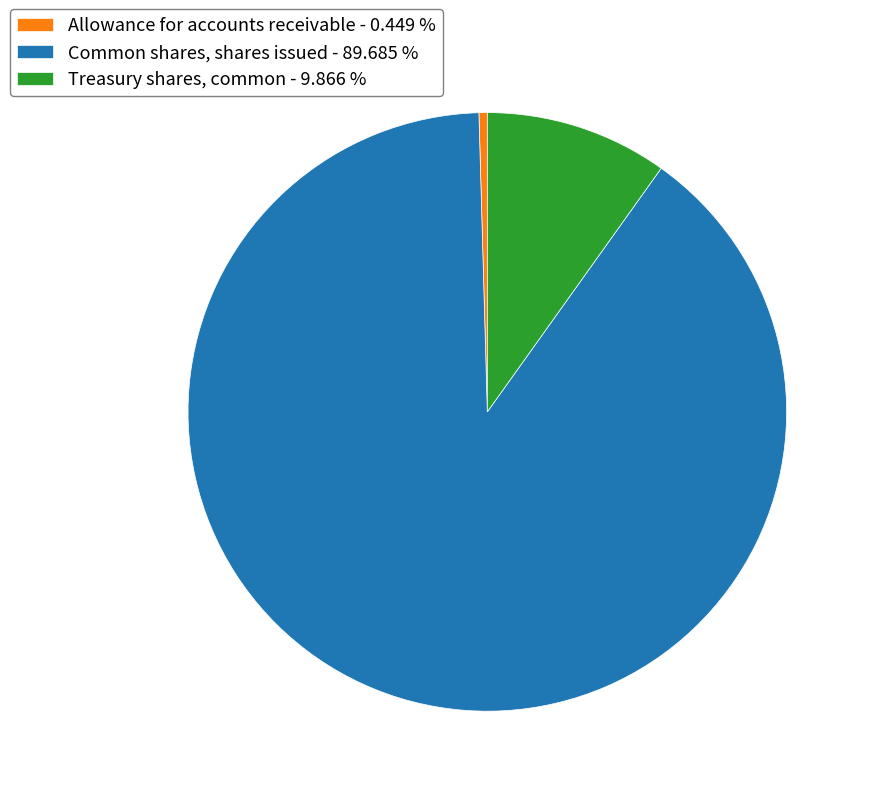

Which has a higher value, Allowance for accounts receivable - 0.449 % or Common shares, shares issued - 89.685 %?

Common shares, shares issued - 89.685 %